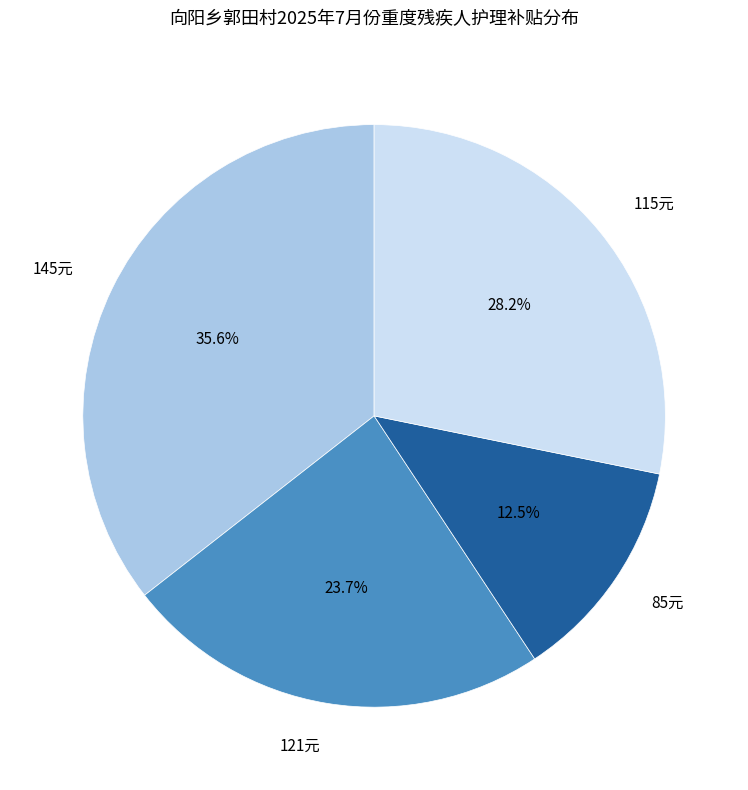

What portion of the pie excludes 121元?

76.3%